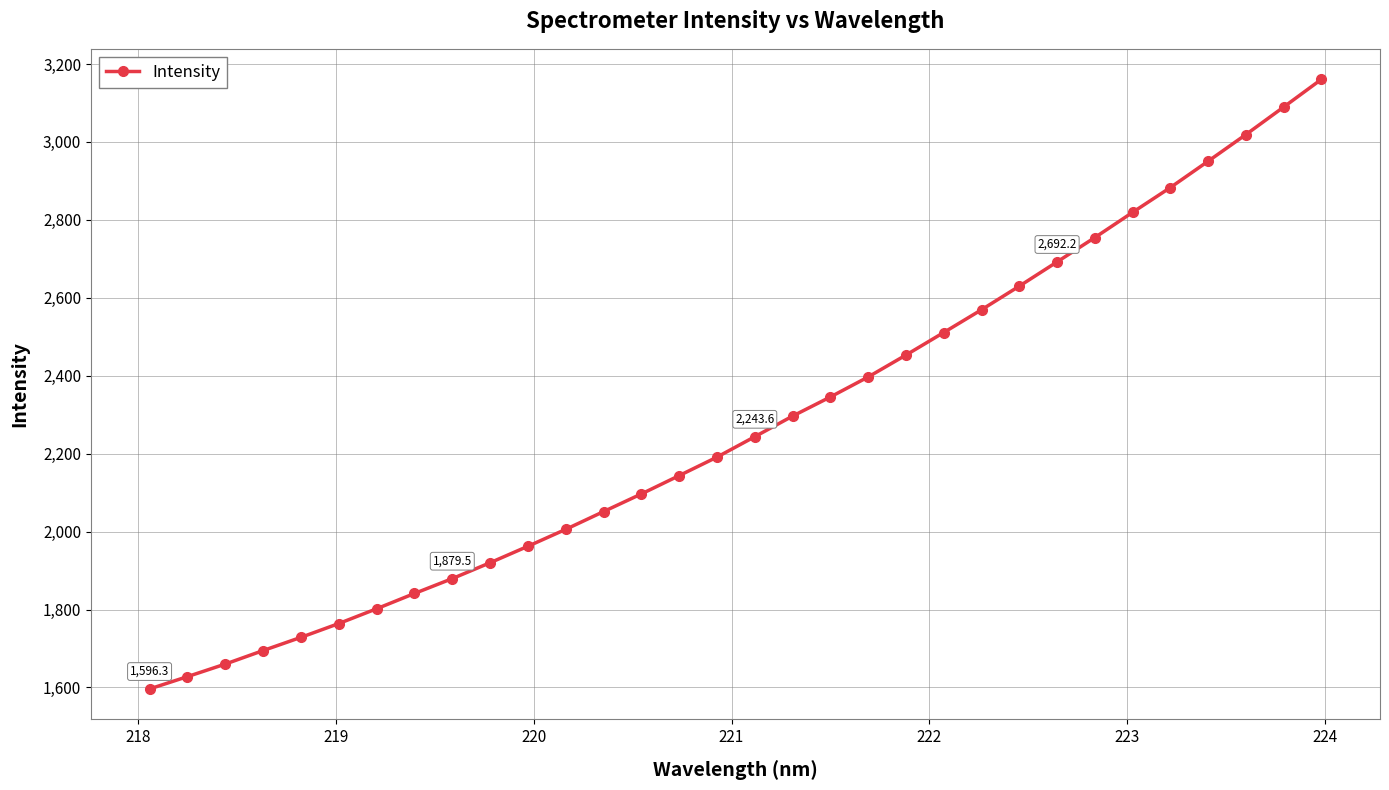

What is the value of the 2nd point from the left?

1627.9